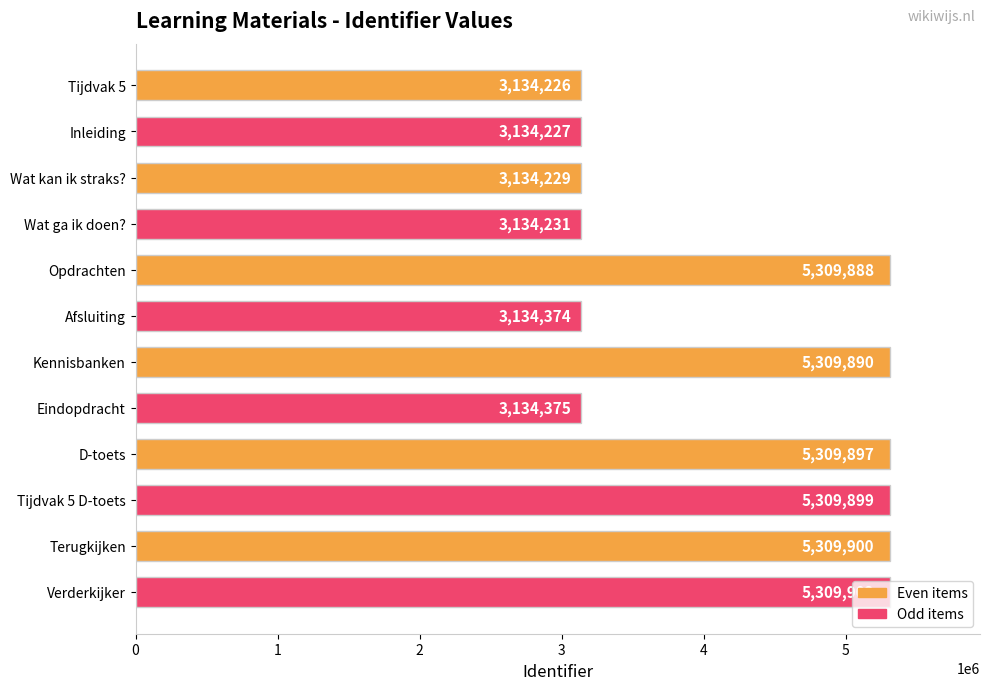

What is the ratio of the value at Inleiding to the value at Wat kan ik straks??

1.0